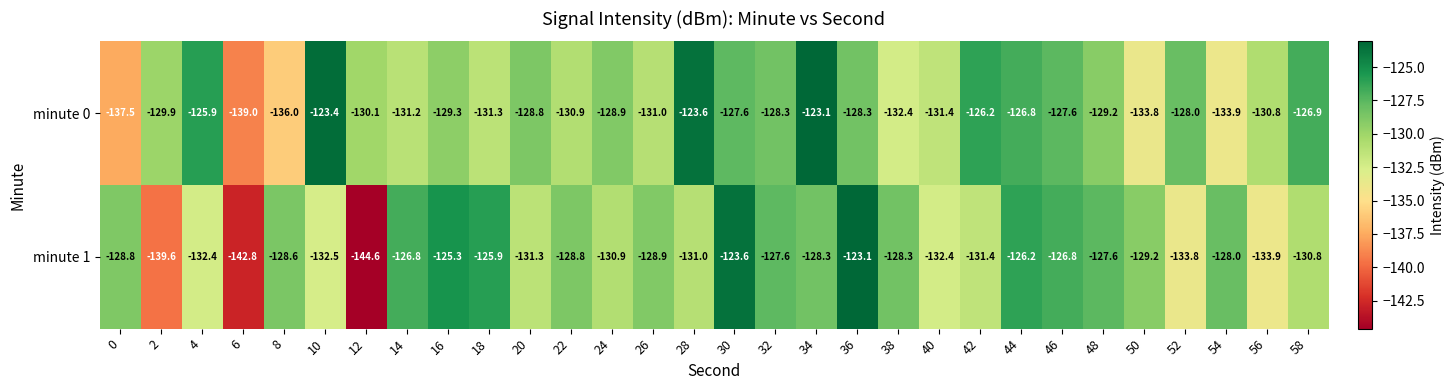

The value of minute 0 at 36 is -128.3. True or false?

True